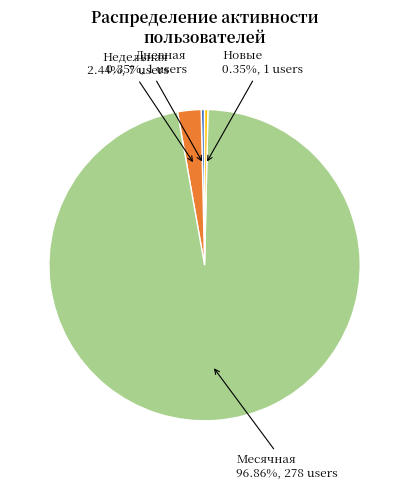

Which slice is the largest?

Месячная